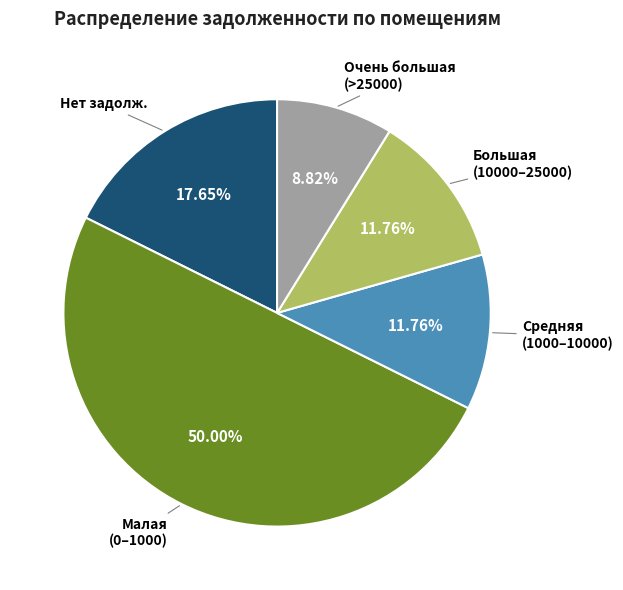

How many segments does this pie chart have?

5